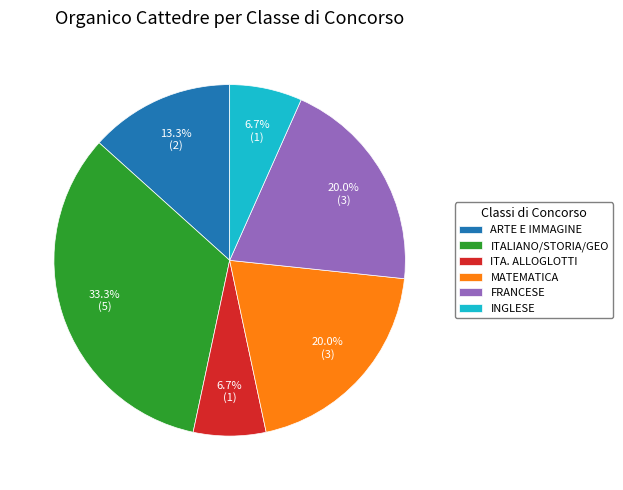

Which slice is the largest?

ITALIANO/STORIA/GEO